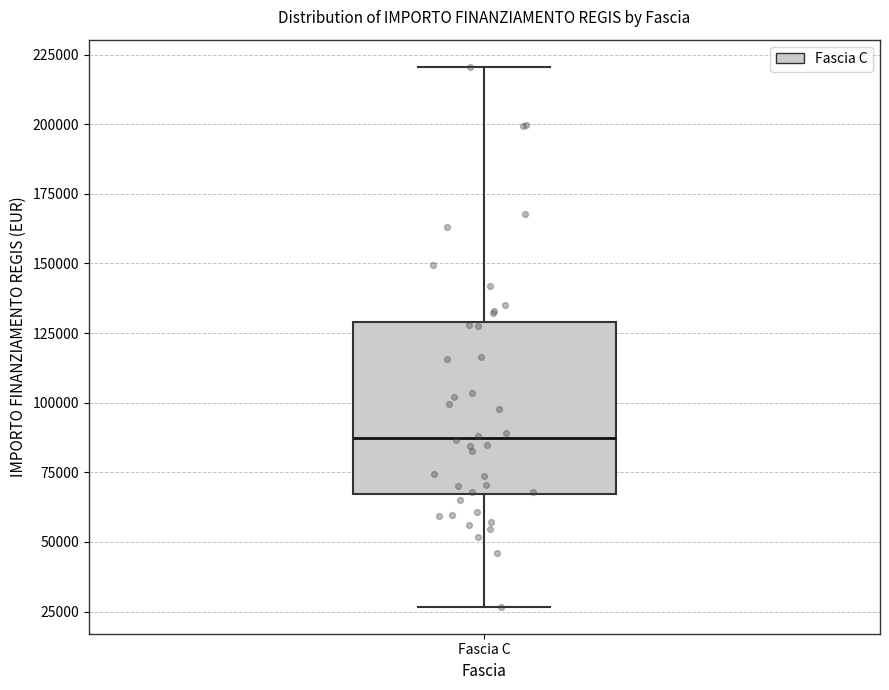

Read this box plot against the y-axis: the position of the median line, the range covered by the box, and the ends of both whiskers. The values are not printed on the chart, so give them approximately, as read against the axis.

median 85000, box 65000 to 130000, whiskers 25000 to 220000